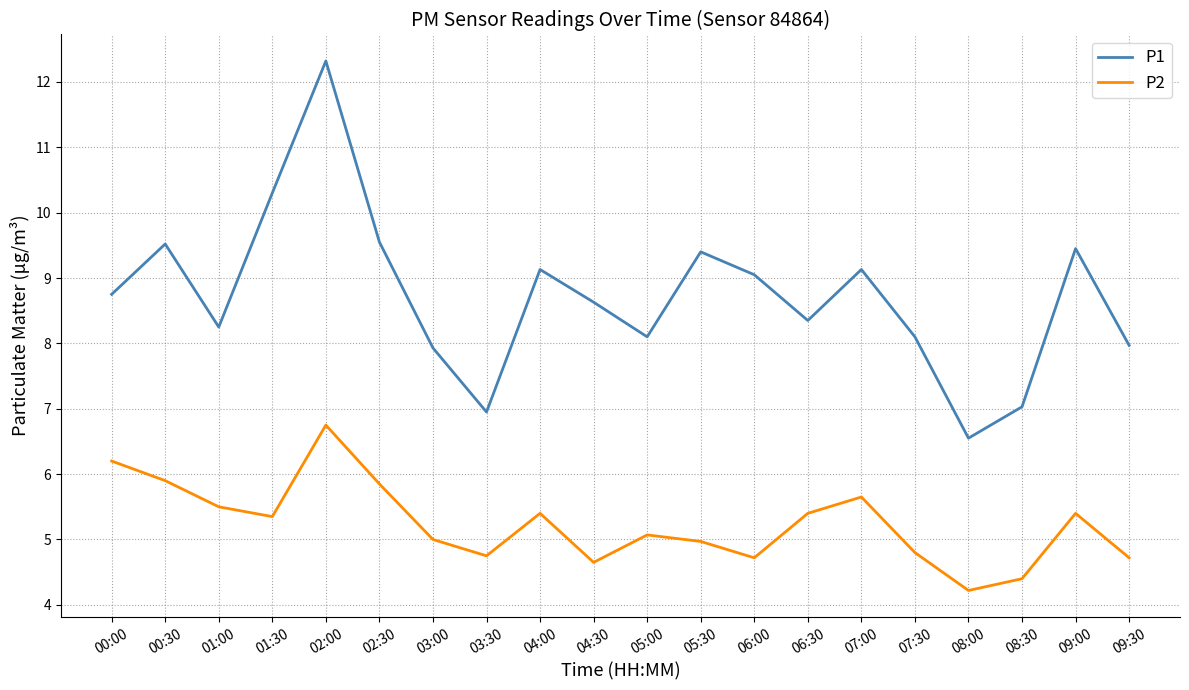

Rank the series at 00:00 from highest to lowest value.

P1, P2